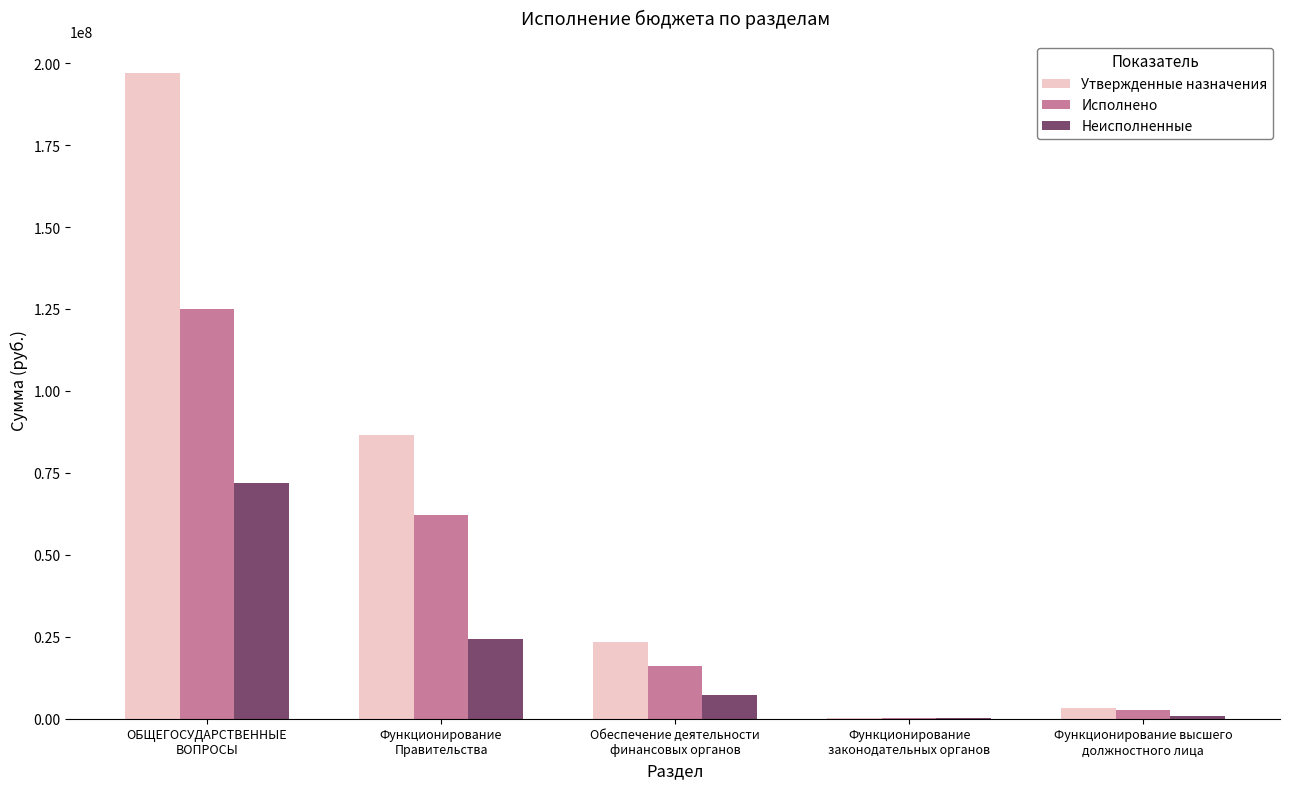

The Исполнено series shows 6066336.3 at Обеспечение деятельности
финансовых органов. True or false?

False